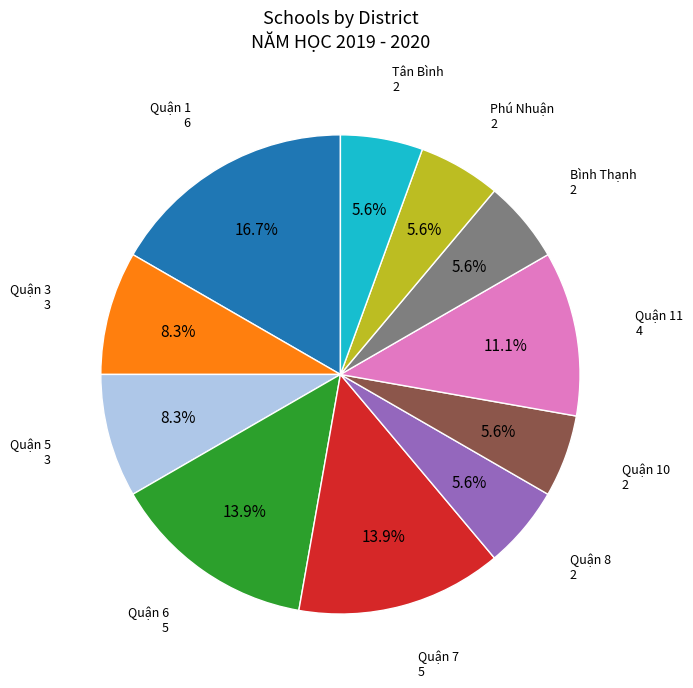

Is it true that Phú Nhuận is 6% of the pie?

True